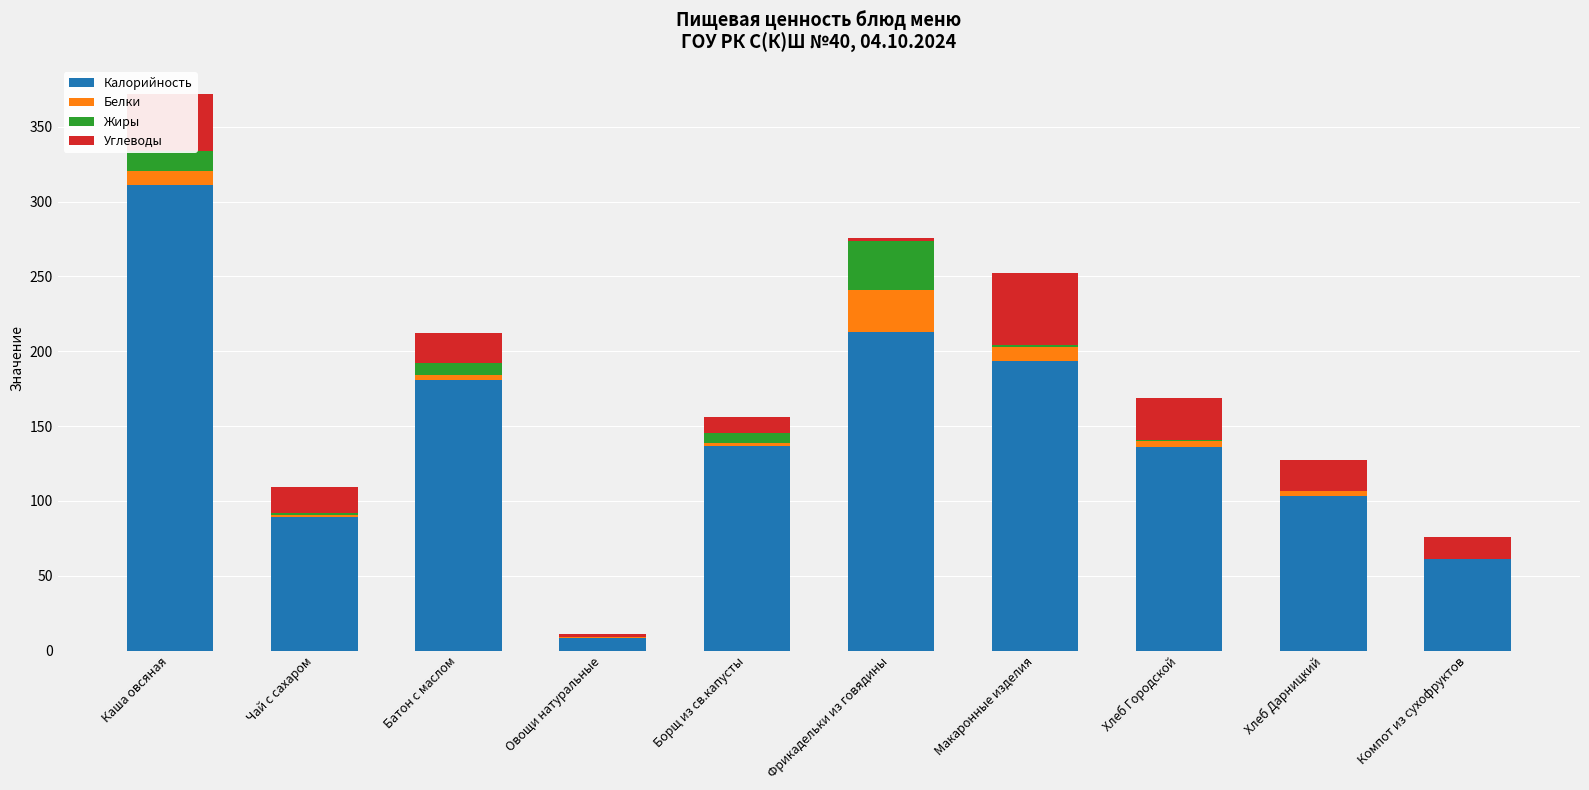

What is the difference between the Калорийность values at Каша овсяная and Хлеб Дарницкий?

208.0